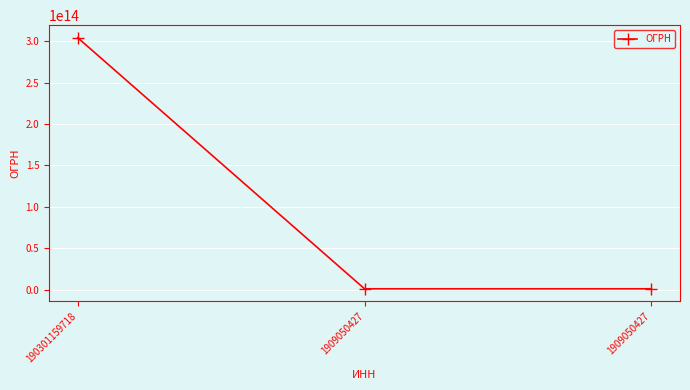

What is the greatest value displayed?

304190307900061